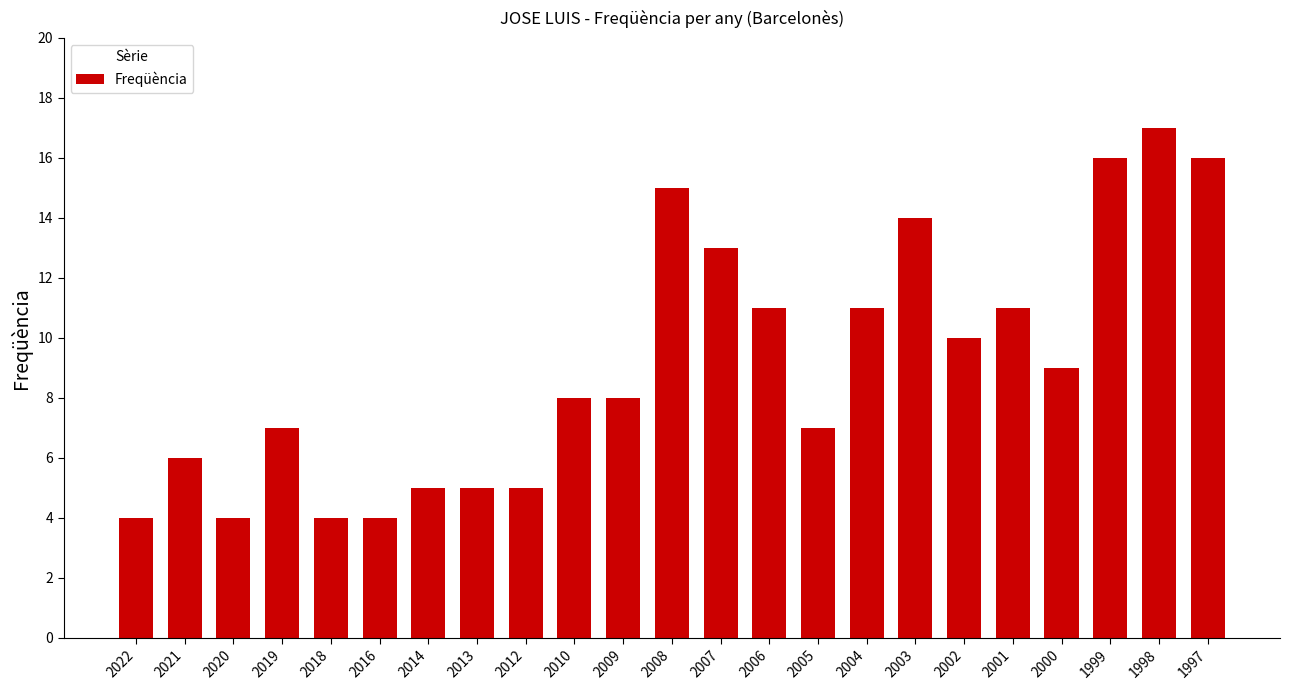

How many bars are there in total?

23